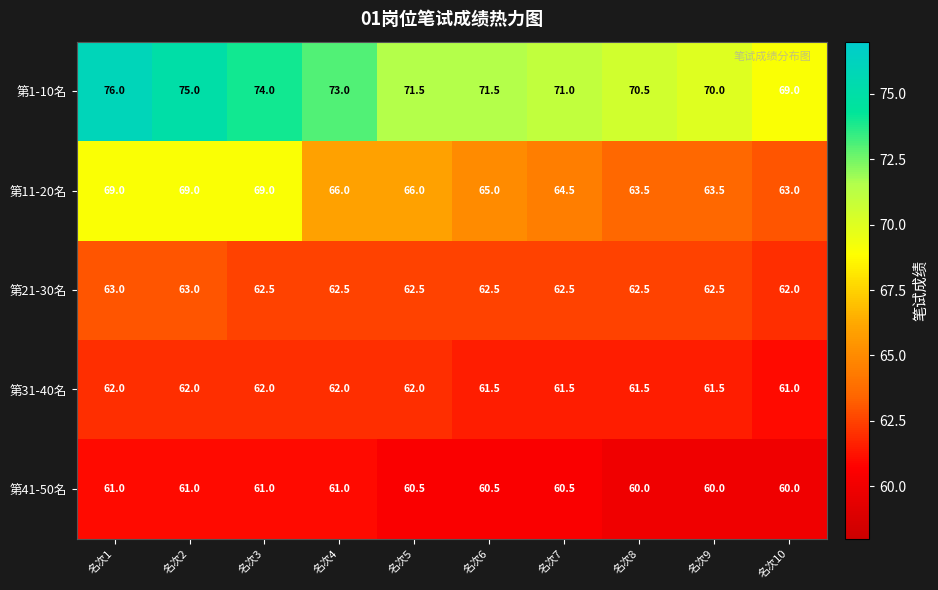

What is the highest value of the 第11-20名 series?

69.0